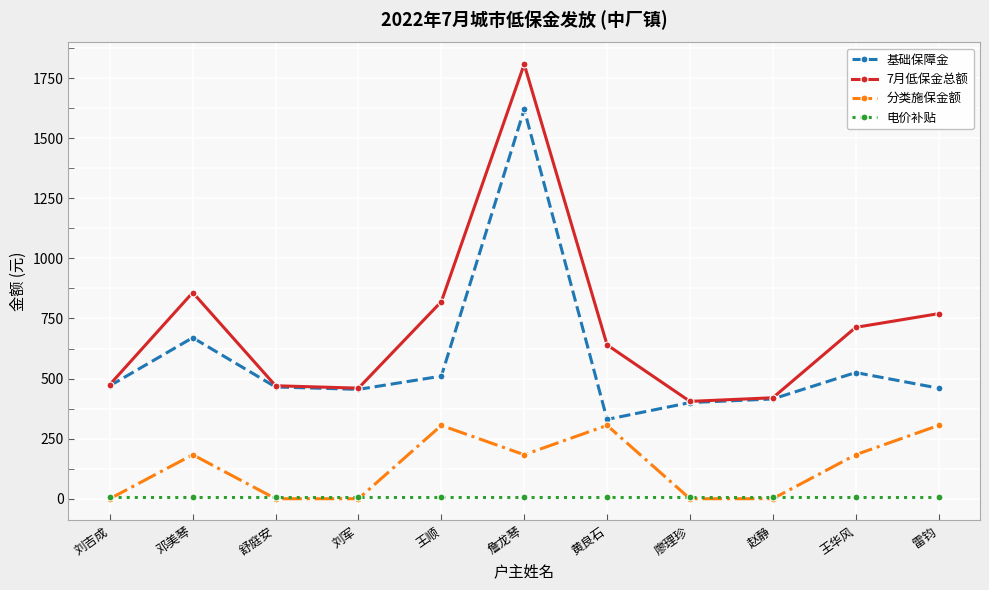

True or false: 分类施保金额 and 7月低保金总额 cross at least once.

False